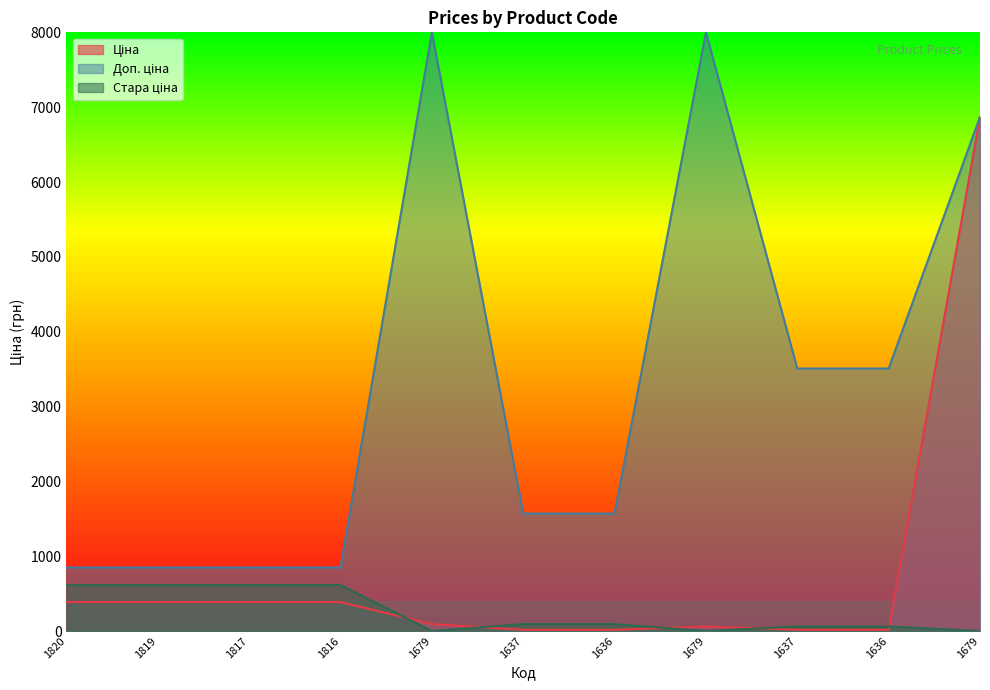

What are all the series names shown in the legend?

Ціна, Стара ціна